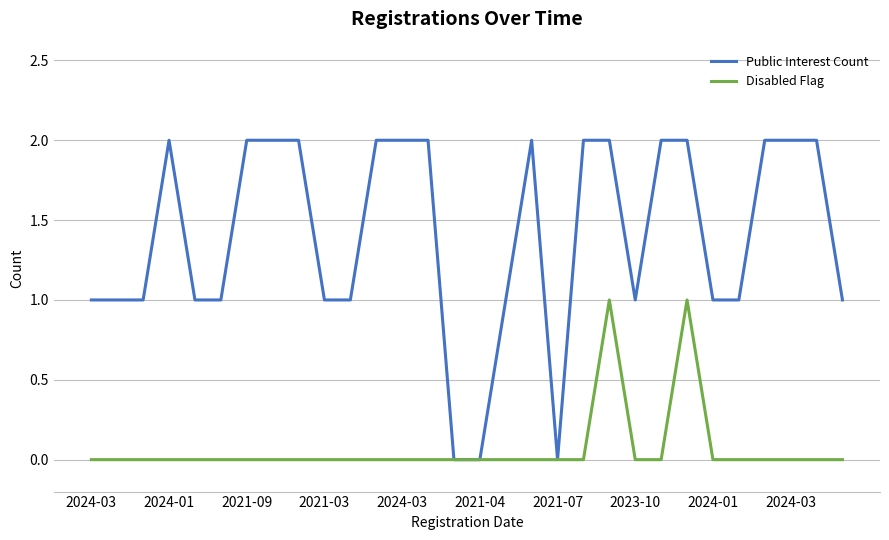

Which series has the largest total across all categories?

Public Interest Count